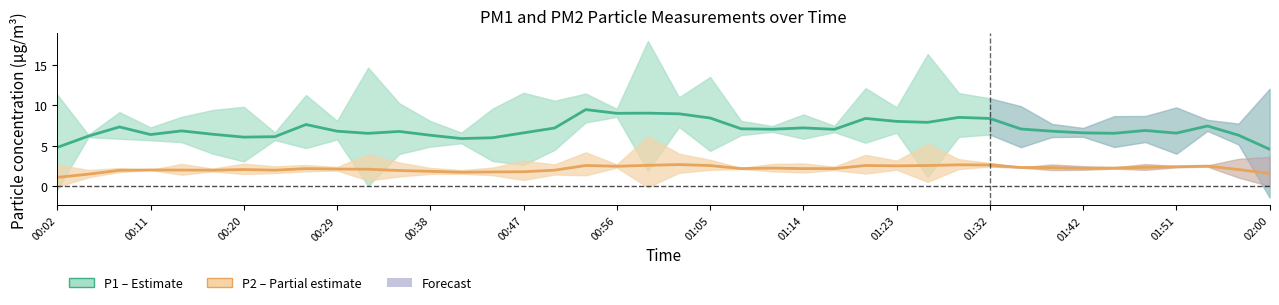

True or false: P2 center and P1 center cross at least once.

False